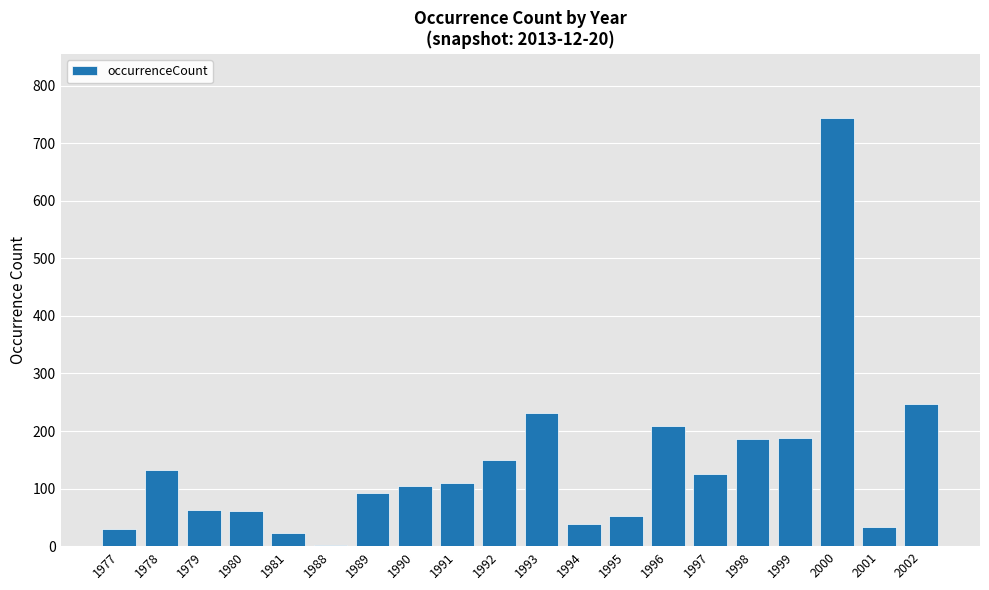

Where is the data nearest to the value 373?

2002